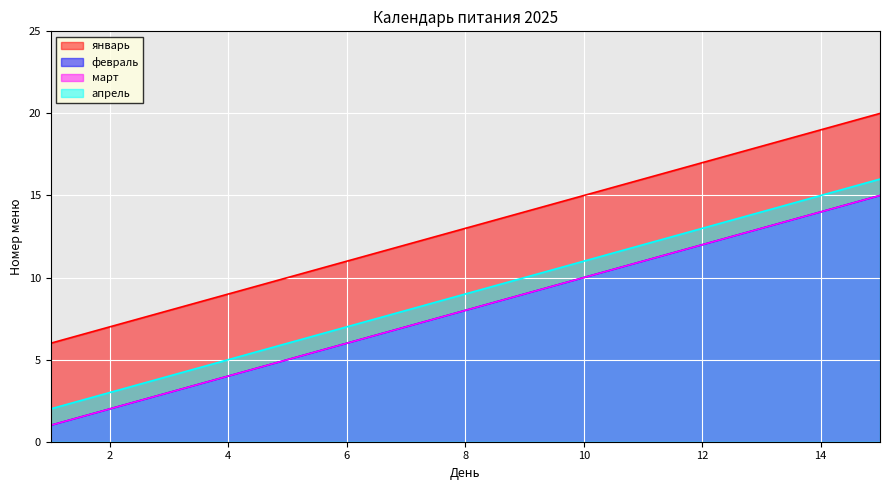

Where does the март series first go above 8?

9